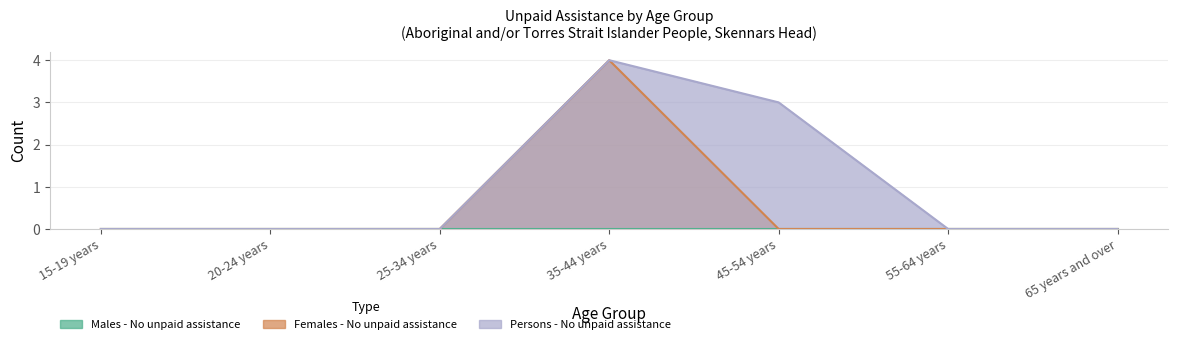

Does the chart display data point markers on the line(s)?

No